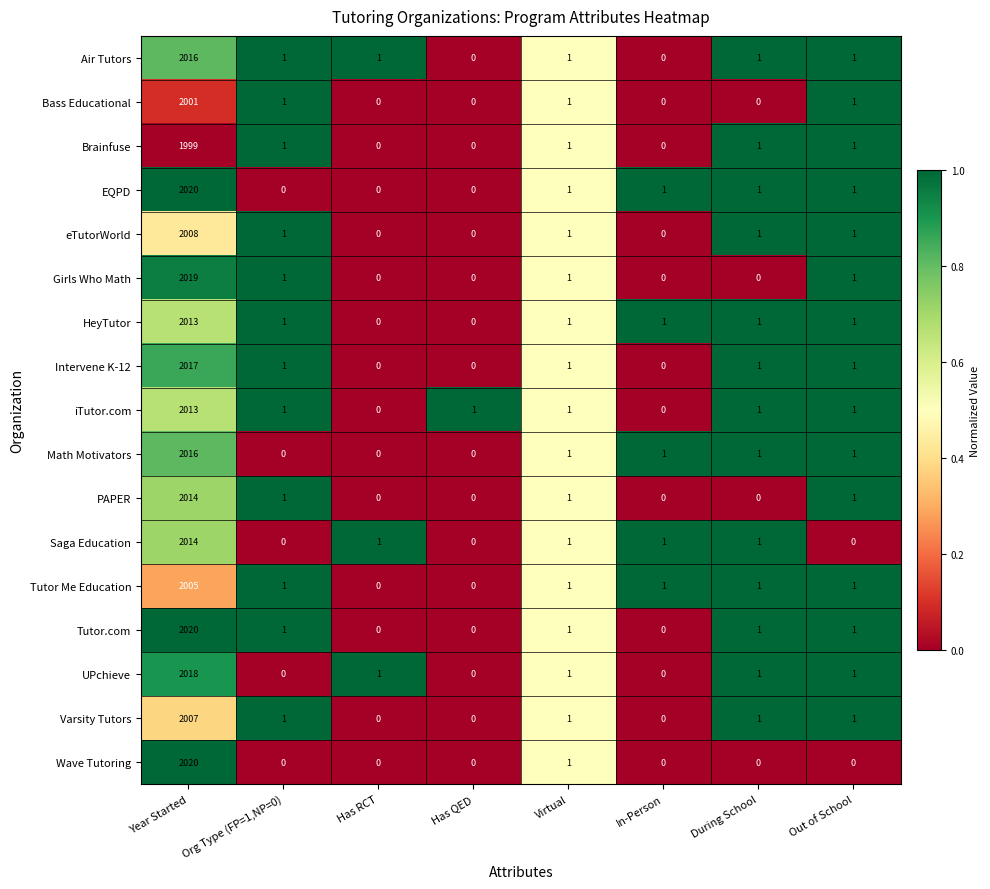

Is the value of EQPD at Org Type (FP=1,NP=0) greater than the value of HeyTutor at Year Started?

No